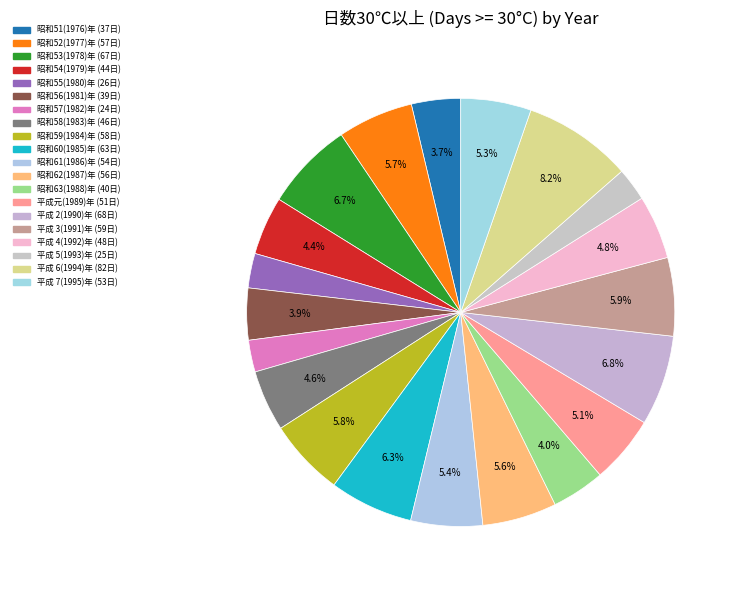

What is the largest slice in the pie chart?

平成 6(1994)年